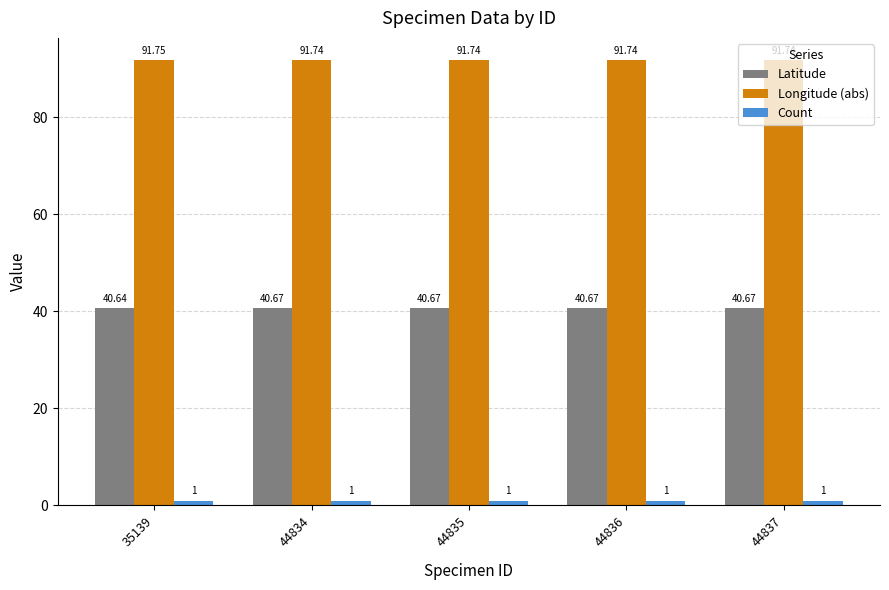

Rank the series by their average value, from lowest to highest.

Count, Latitude, Longitude (abs)